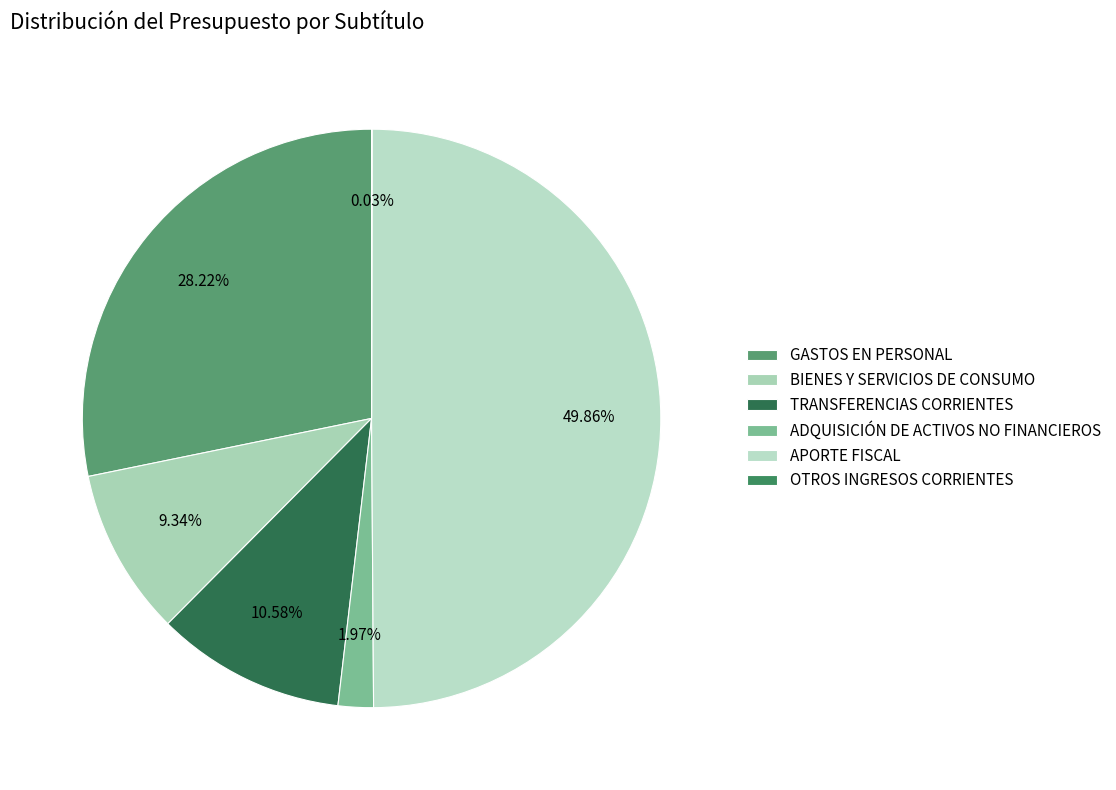

Does GASTOS EN PERSONAL account for over 50% of the chart?

No